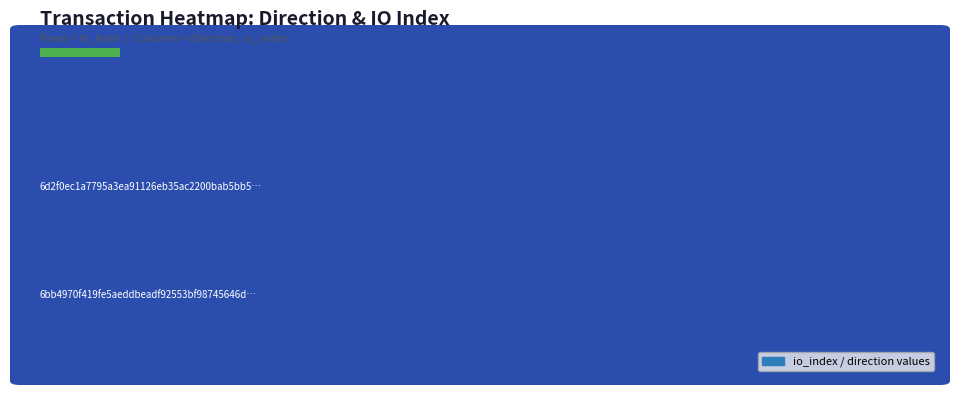

Which series has the widest spread of values?

6d2f0ec1a7795a3ea91126eb35ac2200bab5bb5